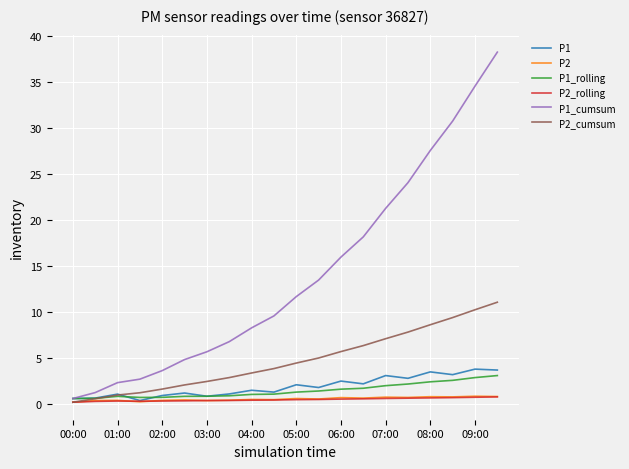

What are all the series names shown in the legend?

P1, P2, P1_rolling, P2_rolling, P1_cumsum, P2_cumsum